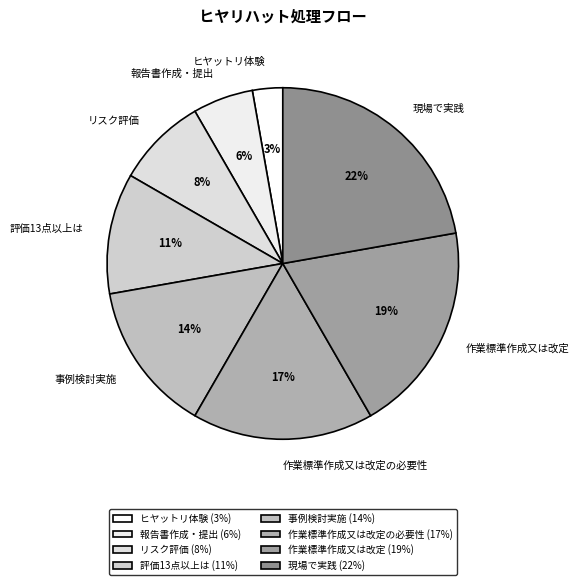

Rank the categories by value from lowest to highest.

ヒヤットリ体験, 報告書作成・提出, リスク評価, 評価13点以上は, 事例検討実施, 作業標準作成又は改定の必要性, 作業標準作成又は改定, 現場で実践